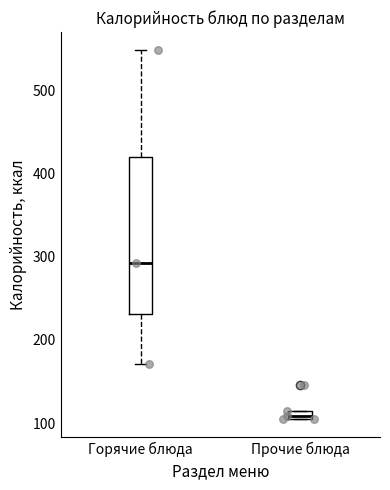

Comparing the boxes themselves (not the whiskers), which one is the tallest?

Горячие блюда